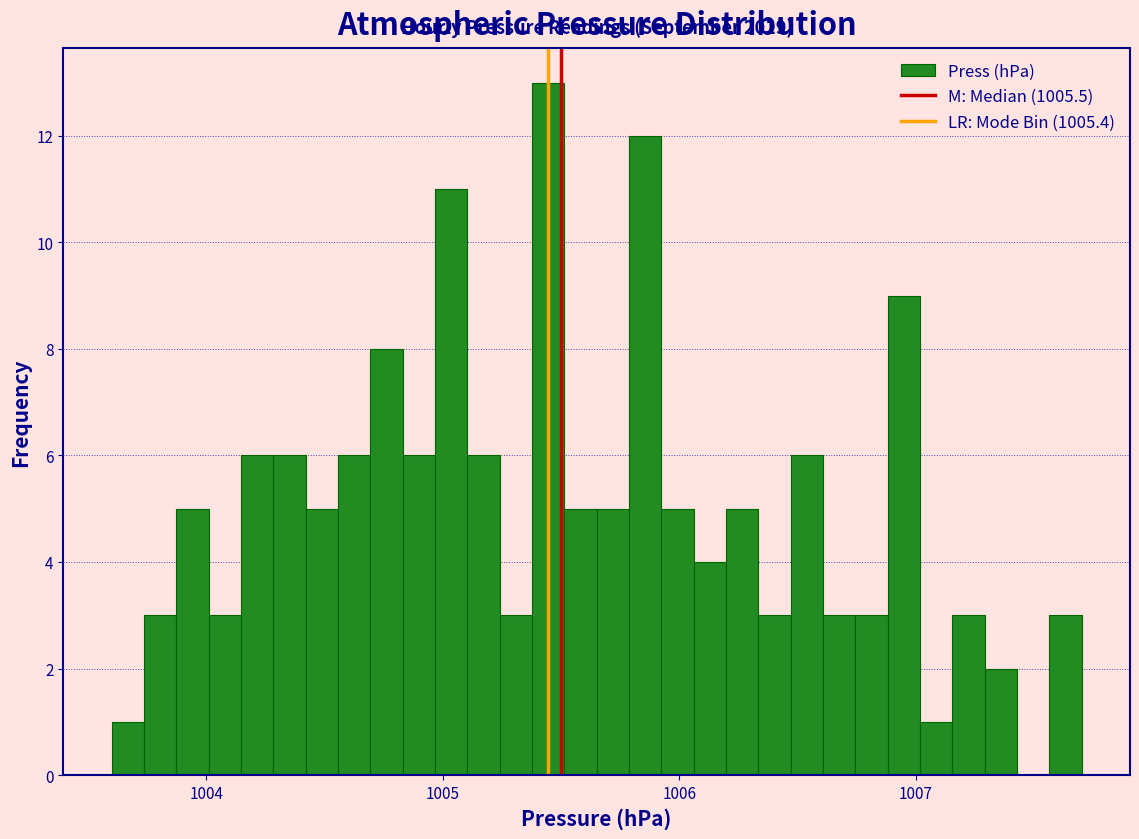

Around what value on the x-axis is the tallest bar? Give the approximate position of its centre, as read against the axis.

1005.4